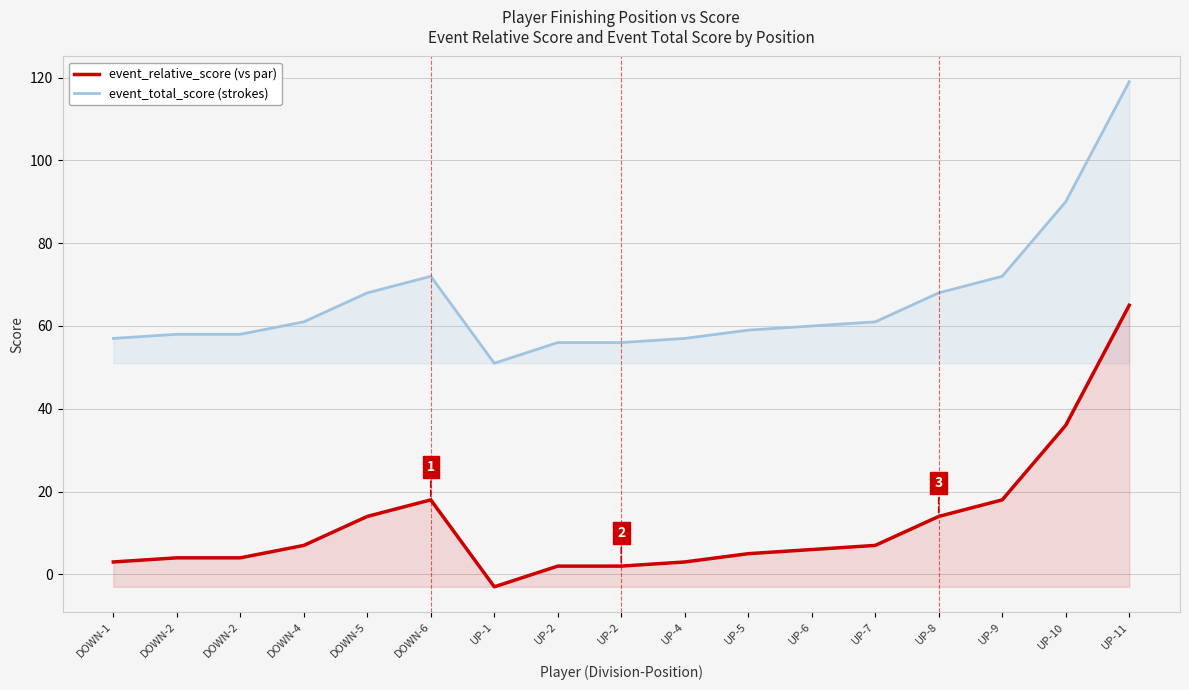

What is the smallest value displayed?

-3